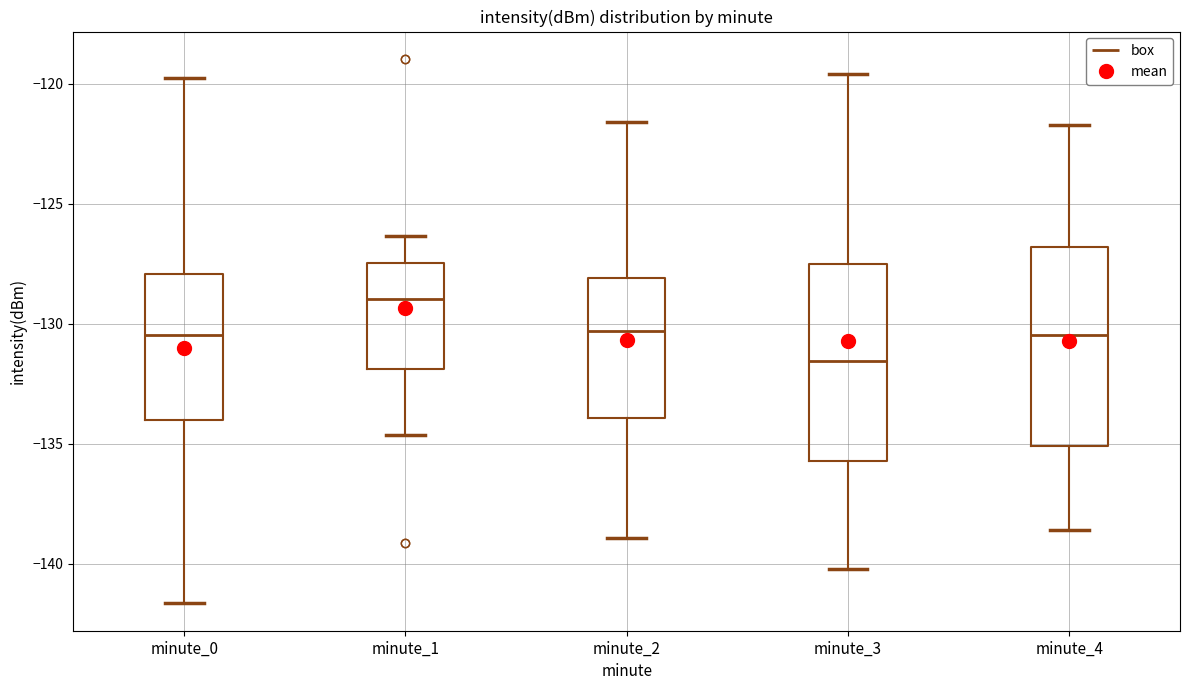

Which box has the highest median line?

minute_1